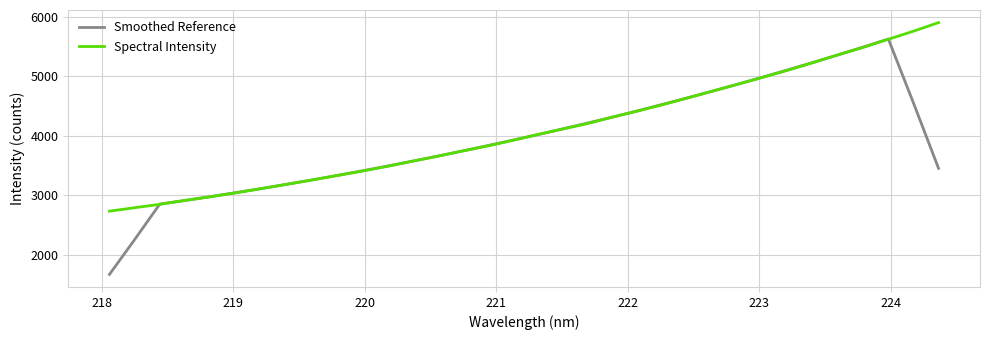

What is the maximum value shown in the chart?

5899.4